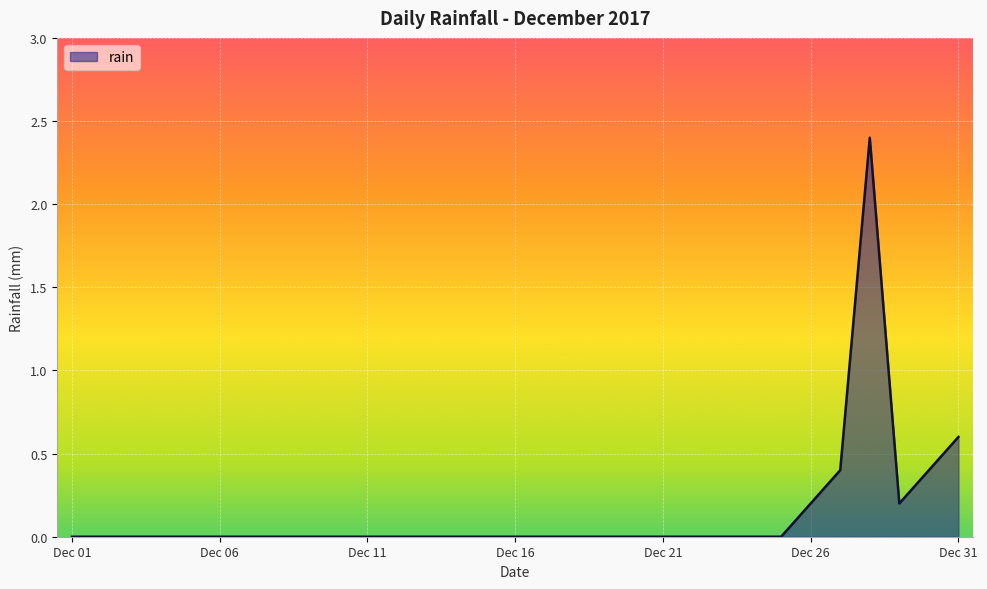

What is the greatest value displayed?

2.4